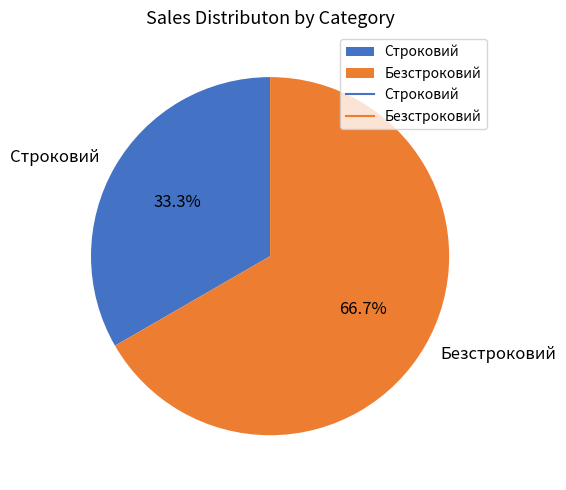

True or false: Безстроковий accounts for 67% of the total.

True